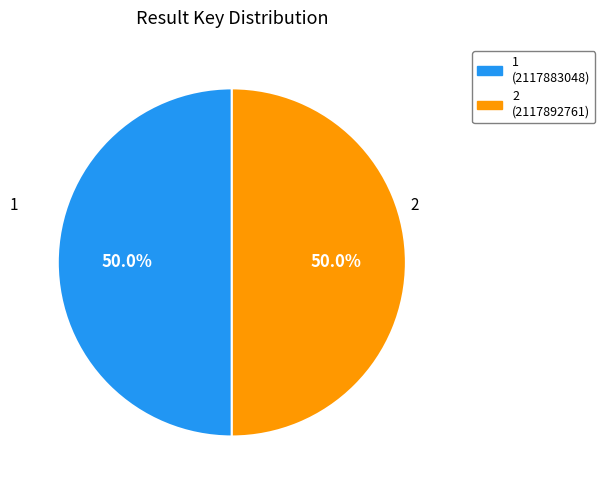

Is it true that 2 is 41% of the pie?

False